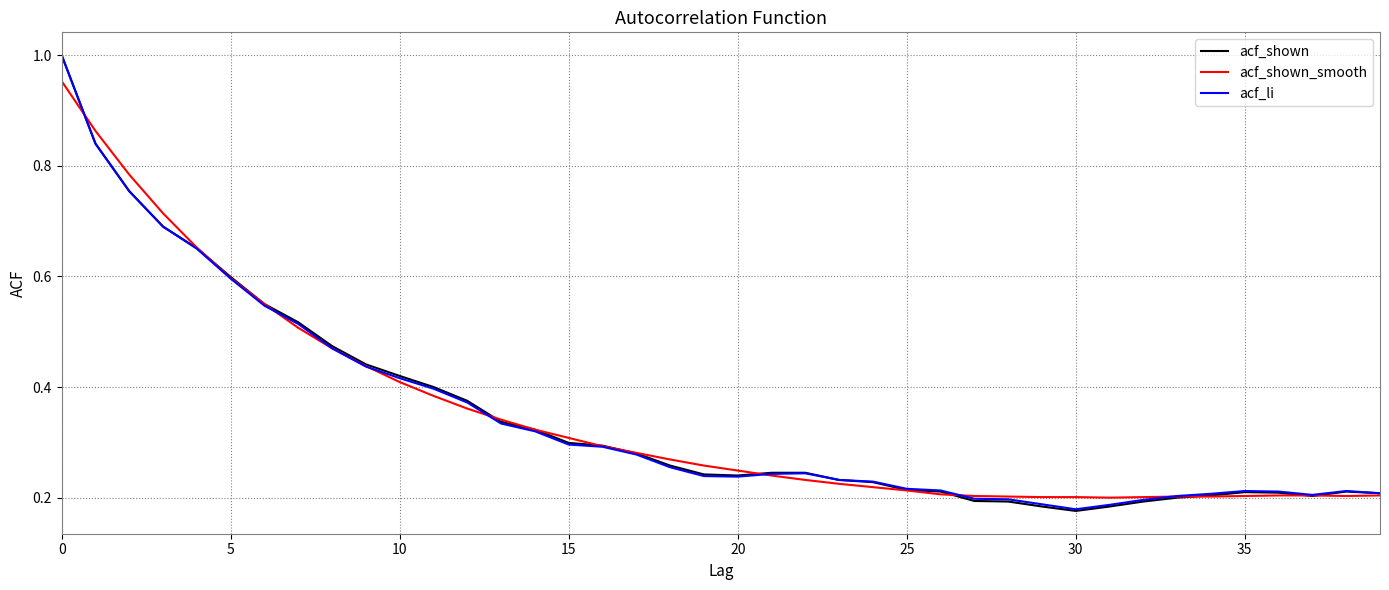

Which series has the widest spread of values?

acf_shown